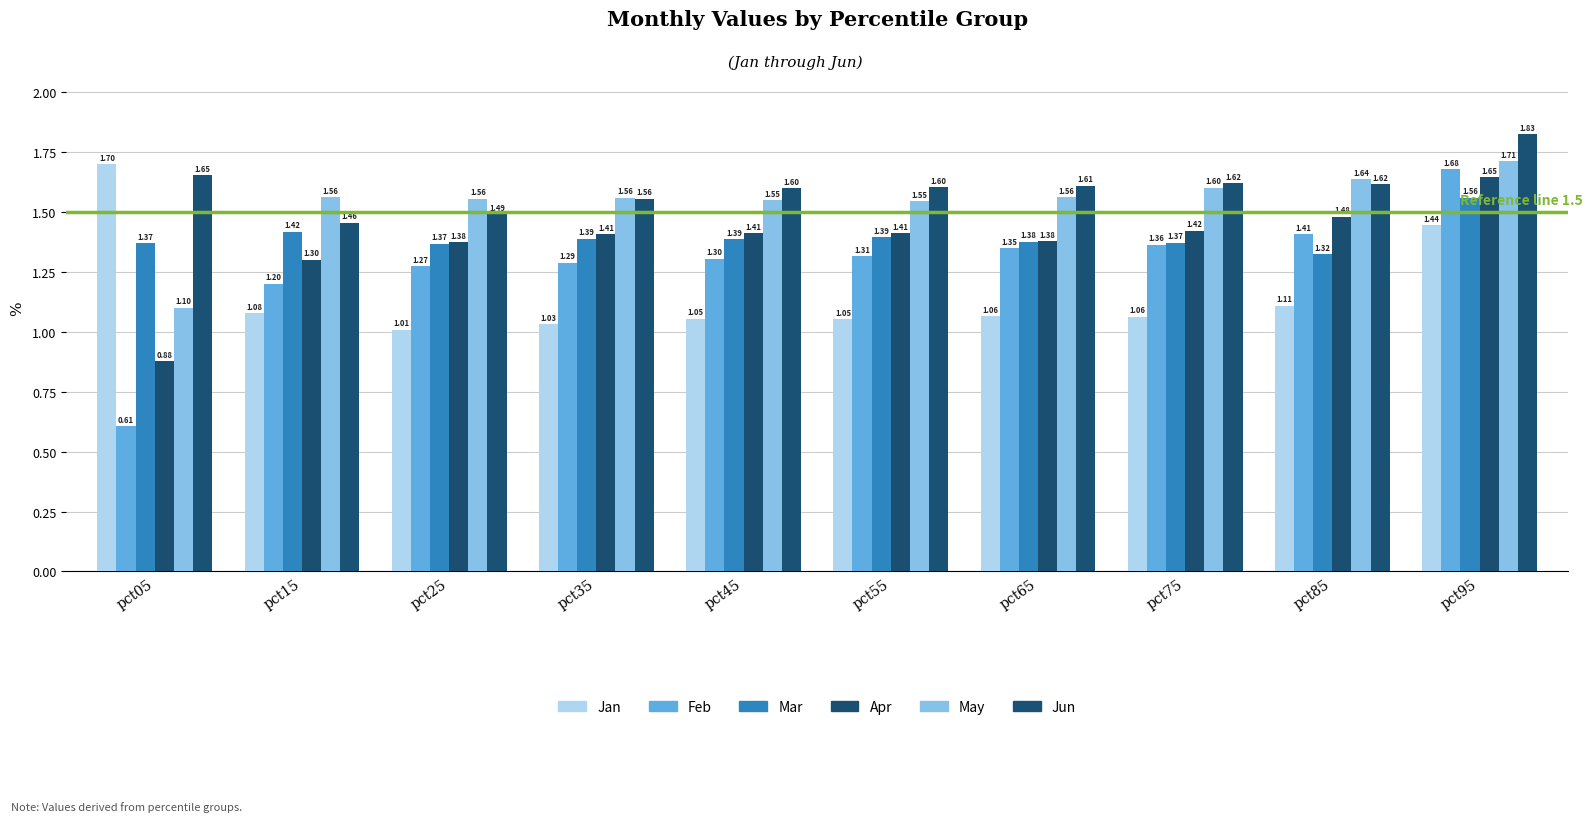

Which label corresponds to the smallest value in the chart?

pct05